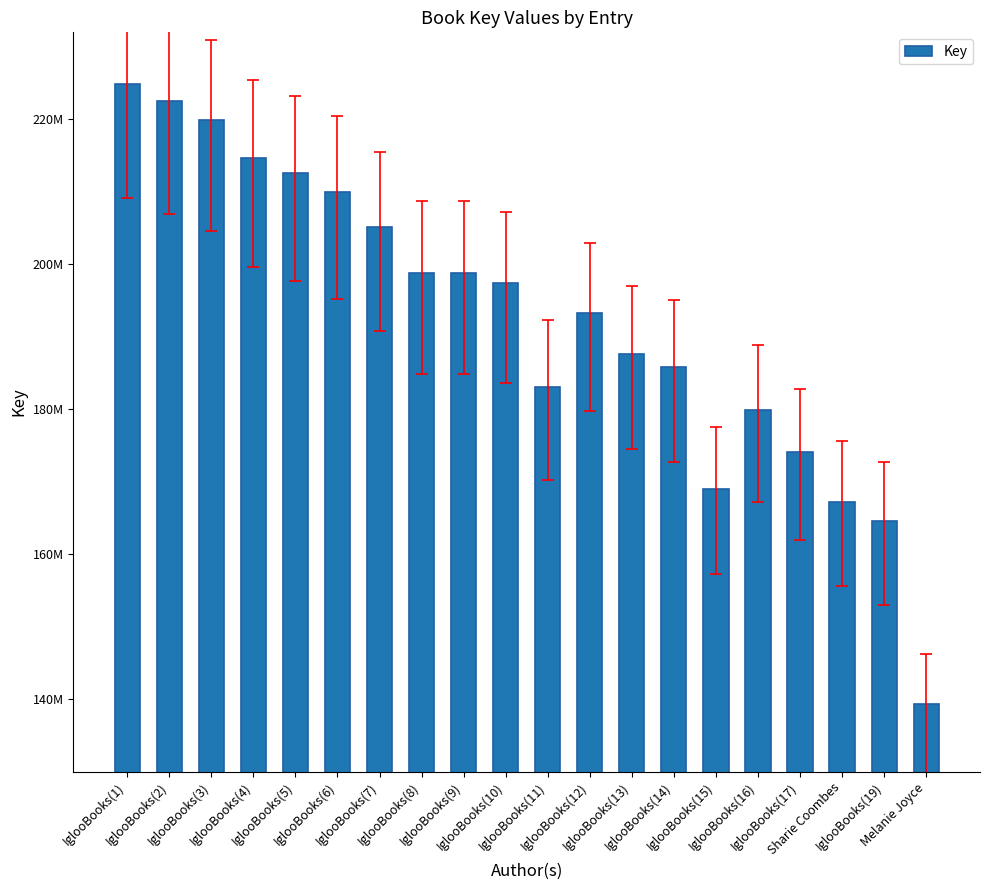

What is the approximate value at IglooBooks(8)?

198823515